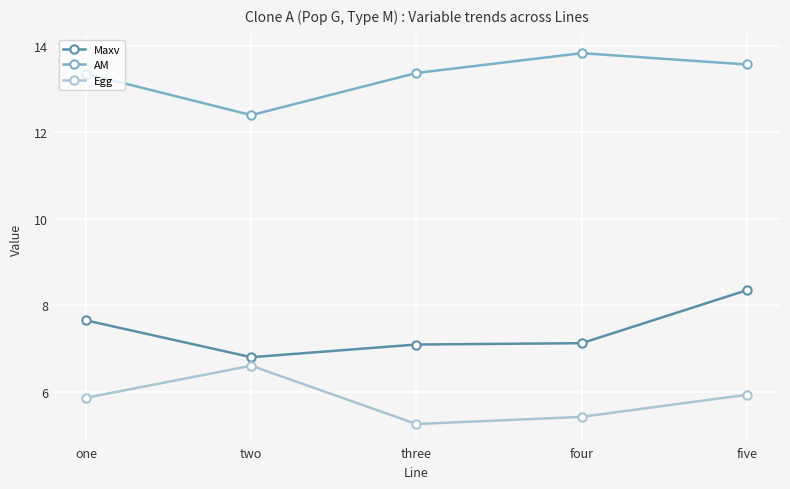

Rank the series by their average value, from highest to lowest.

AM, Maxv, Egg